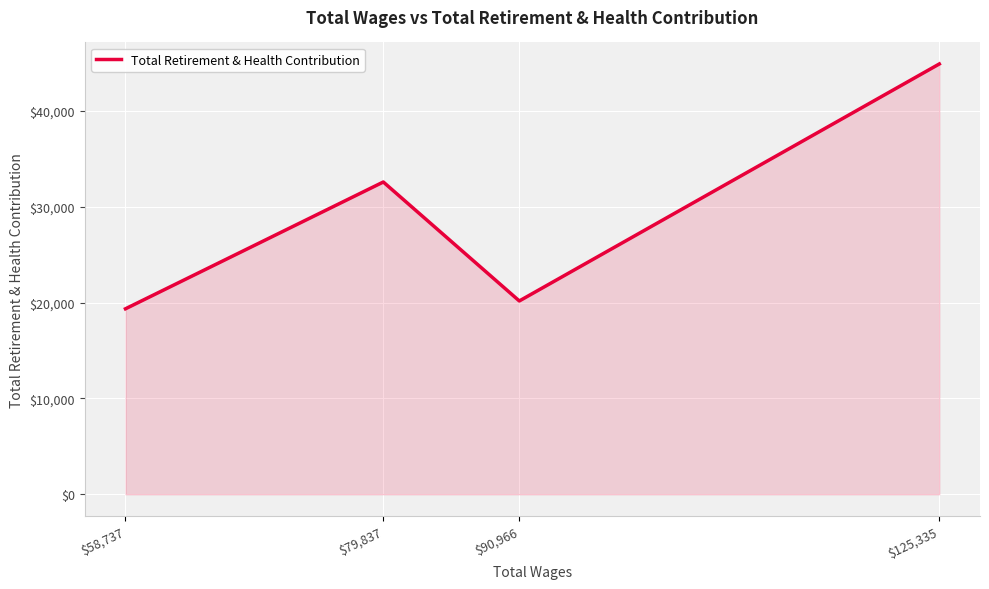

At which category does the data reach its first local valley?

$90,966